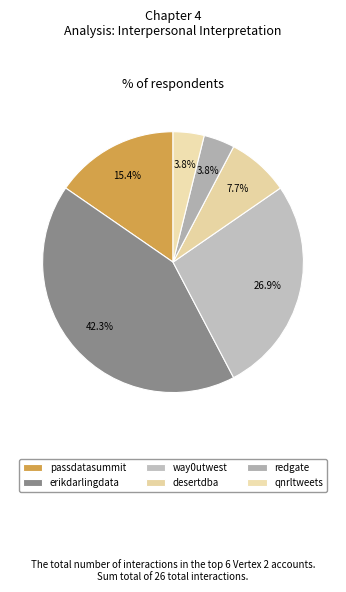

How many slices are in this pie chart?

6